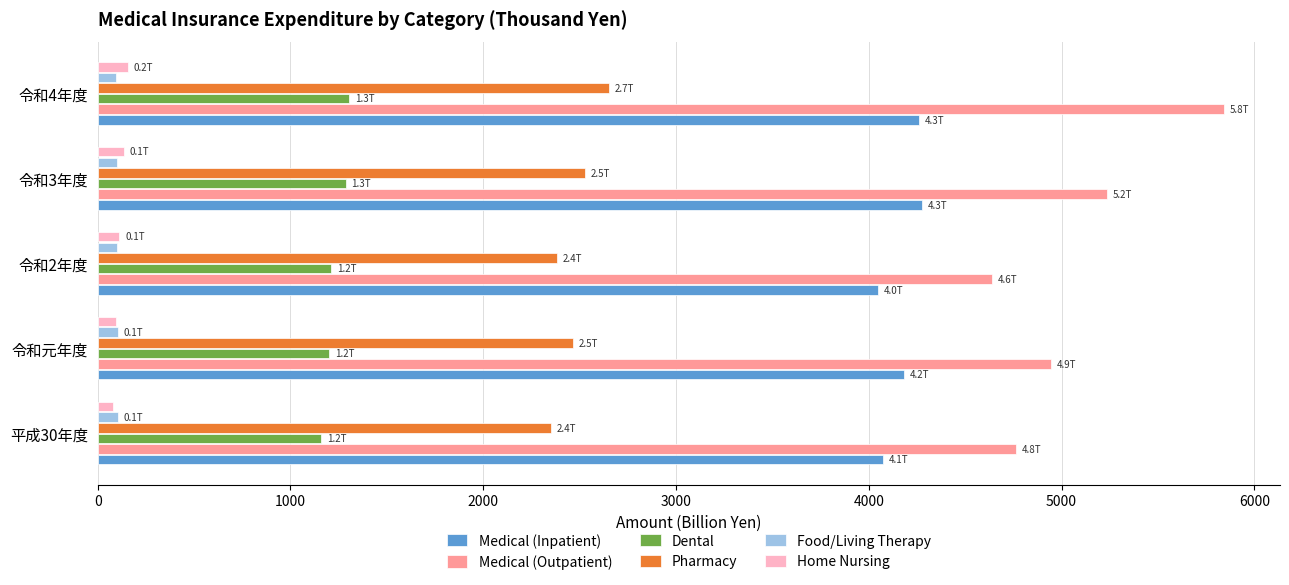

At which category is the sum across all series the highest?

令和4年度